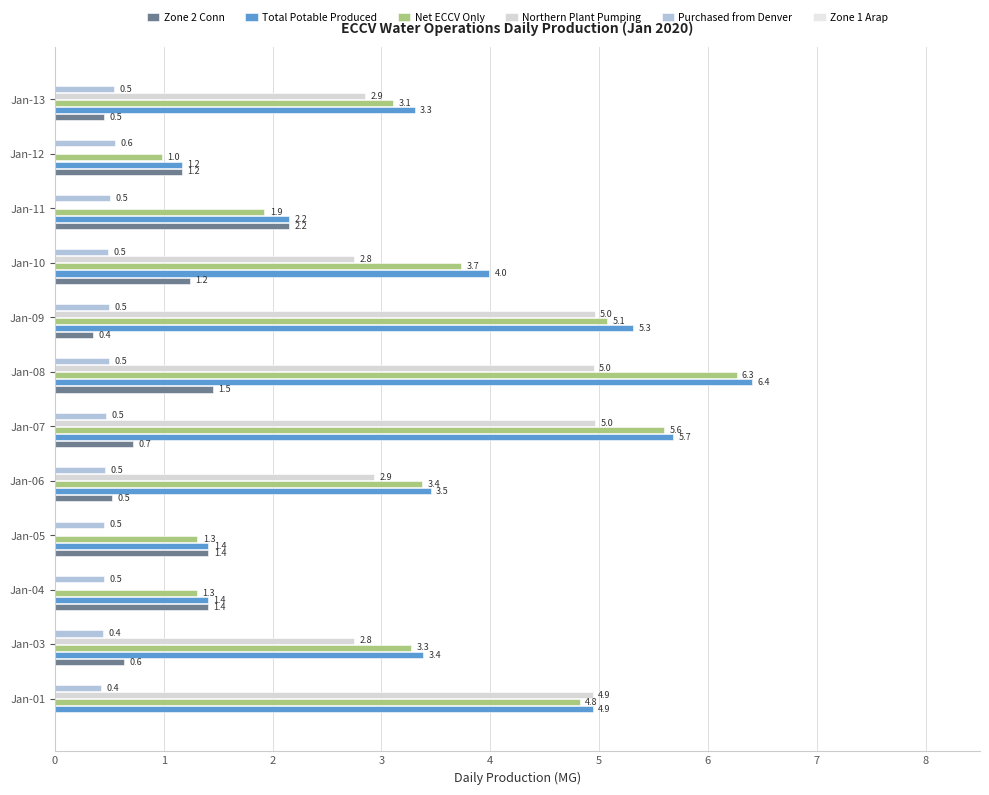

Count the number of data series in this chart.

5